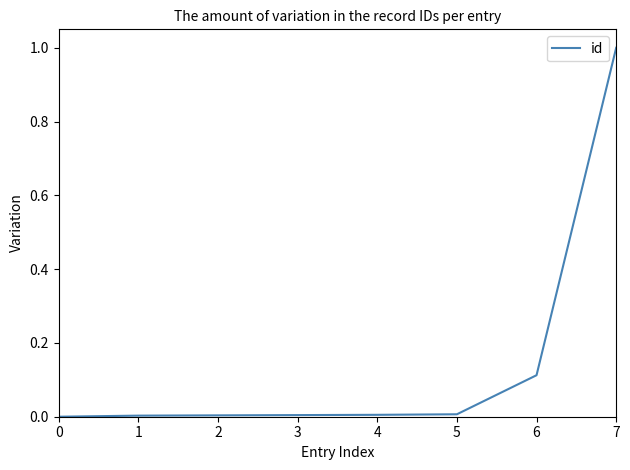

True or false: the data shows 0.0 at 5.

True